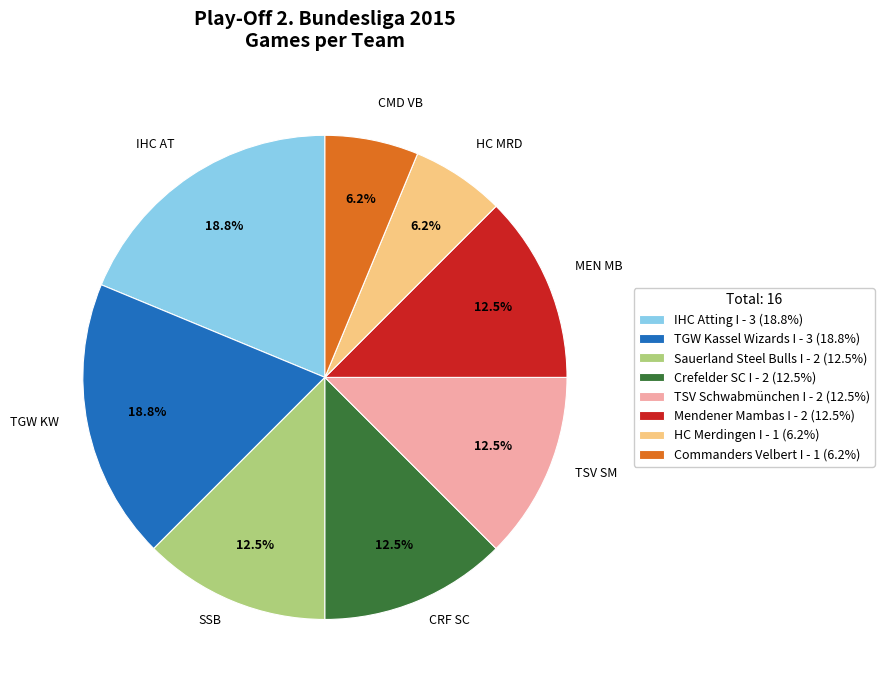

True or false: Mendener Mambas I accounts for 24% of the total.

False